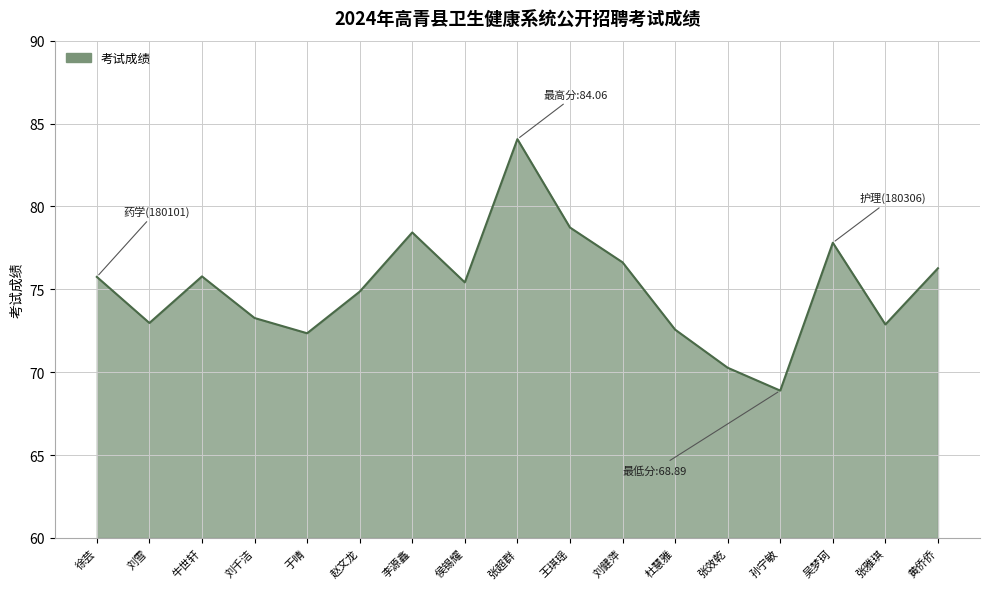

The value at 杜慧雅 is 72.6. True or false?

True